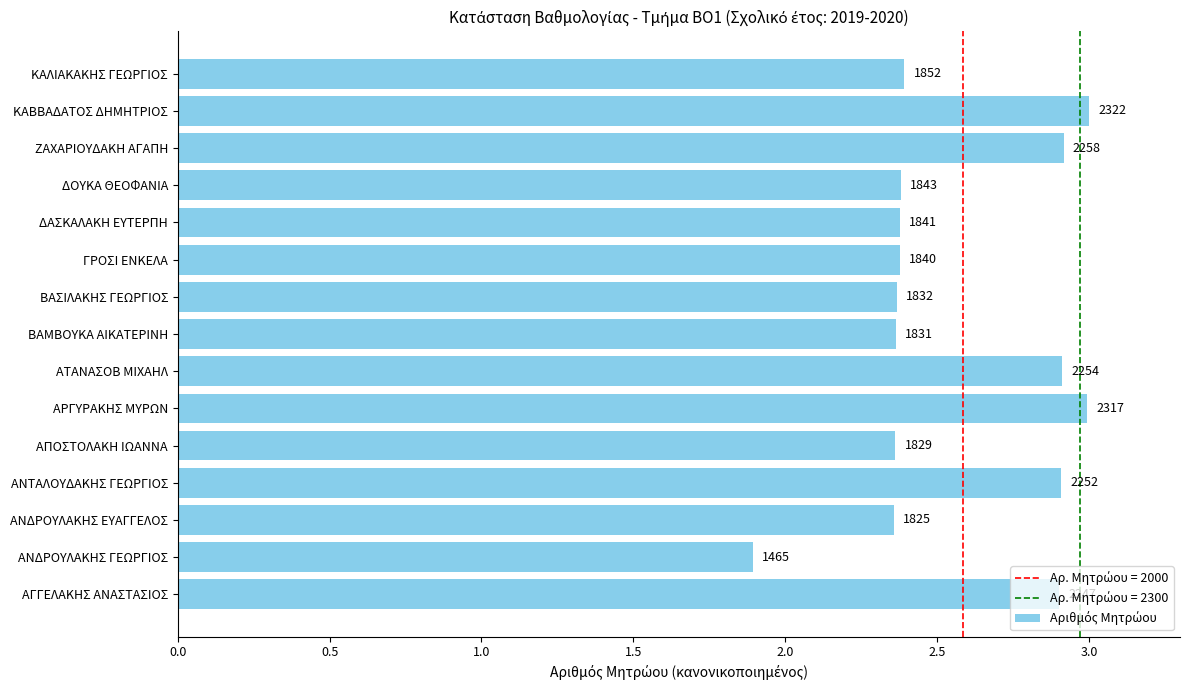

Are the bars horizontal?

Yes